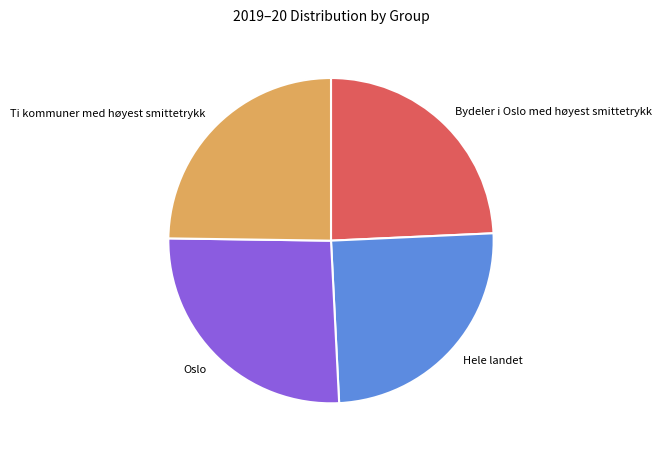

Is the sum of Bydeler i Oslo med høyest smittetrykk and Ti kommuner med høyest smittetrykk greater than half?

No